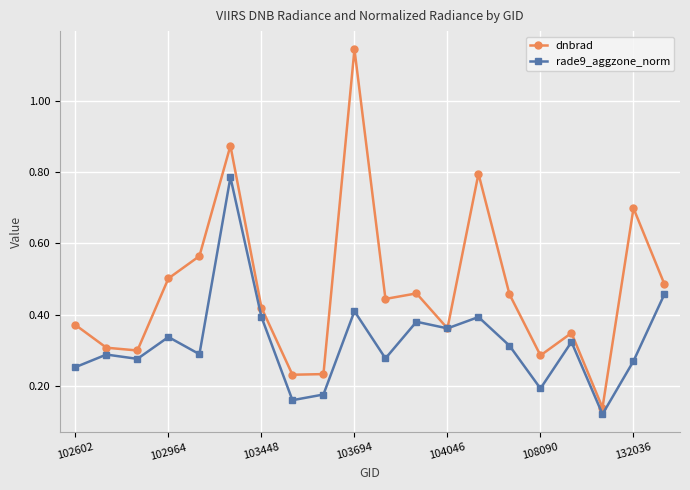

True or false: dnbrad has more than 0 interior local peaks.

True